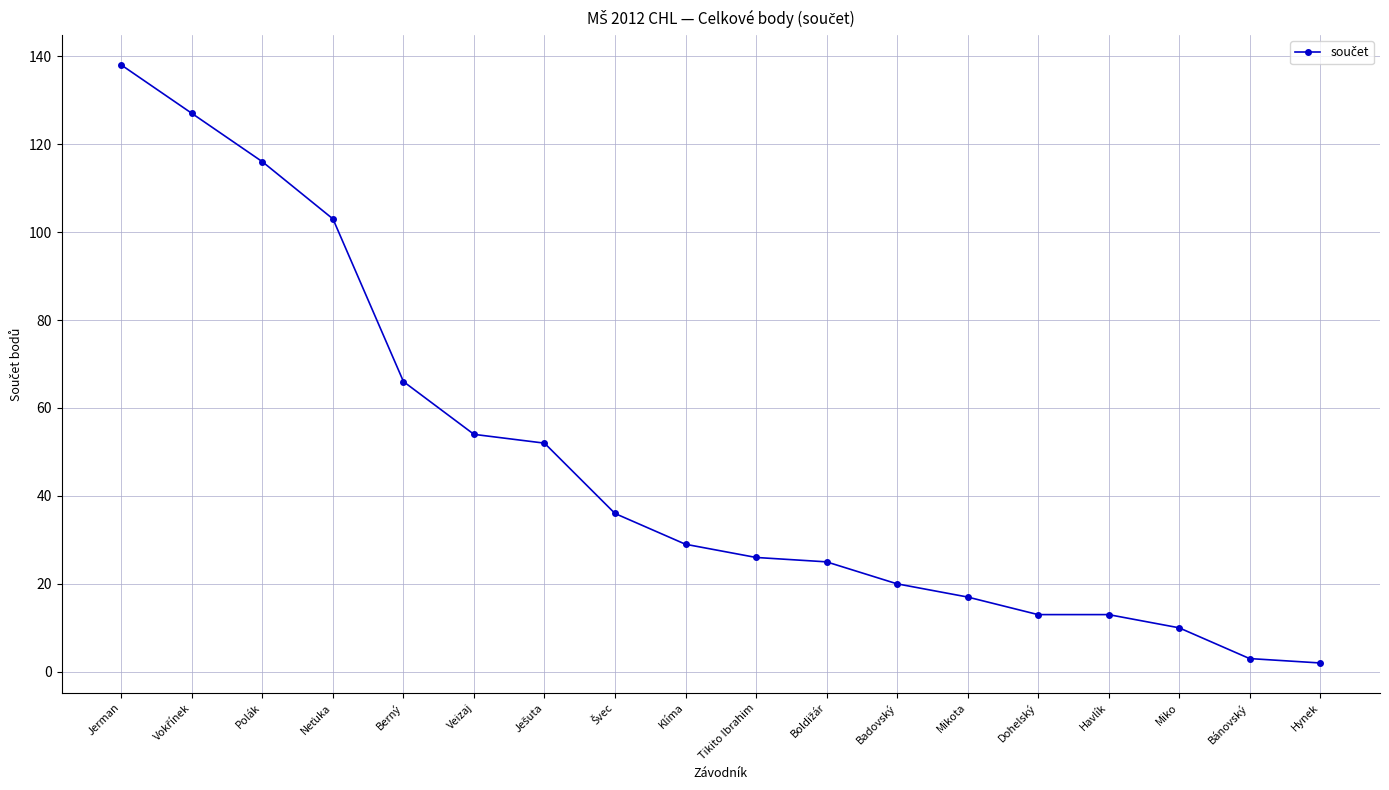

True or false: the data has more than 2 interior local peaks.

False